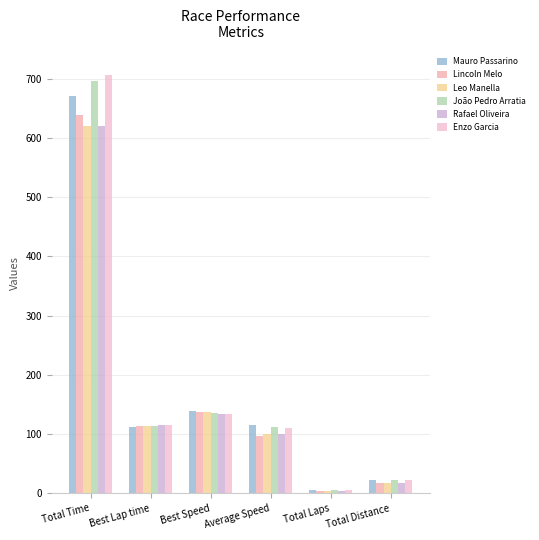

What is the average value of the Rafael Oliveira series?

165.3